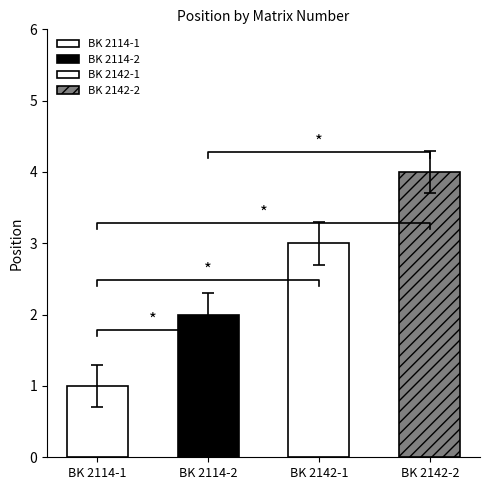

What is the sum of the values at BK 2142-1 and BK 2142-2?

7